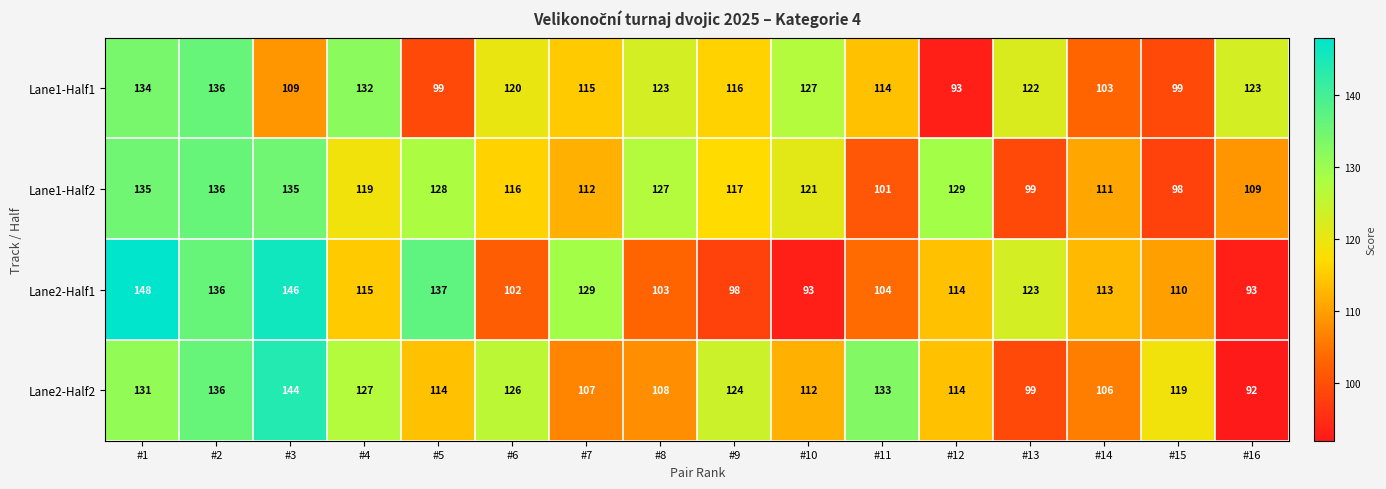

Which series has the largest total across all categories?

Lane1-Half2